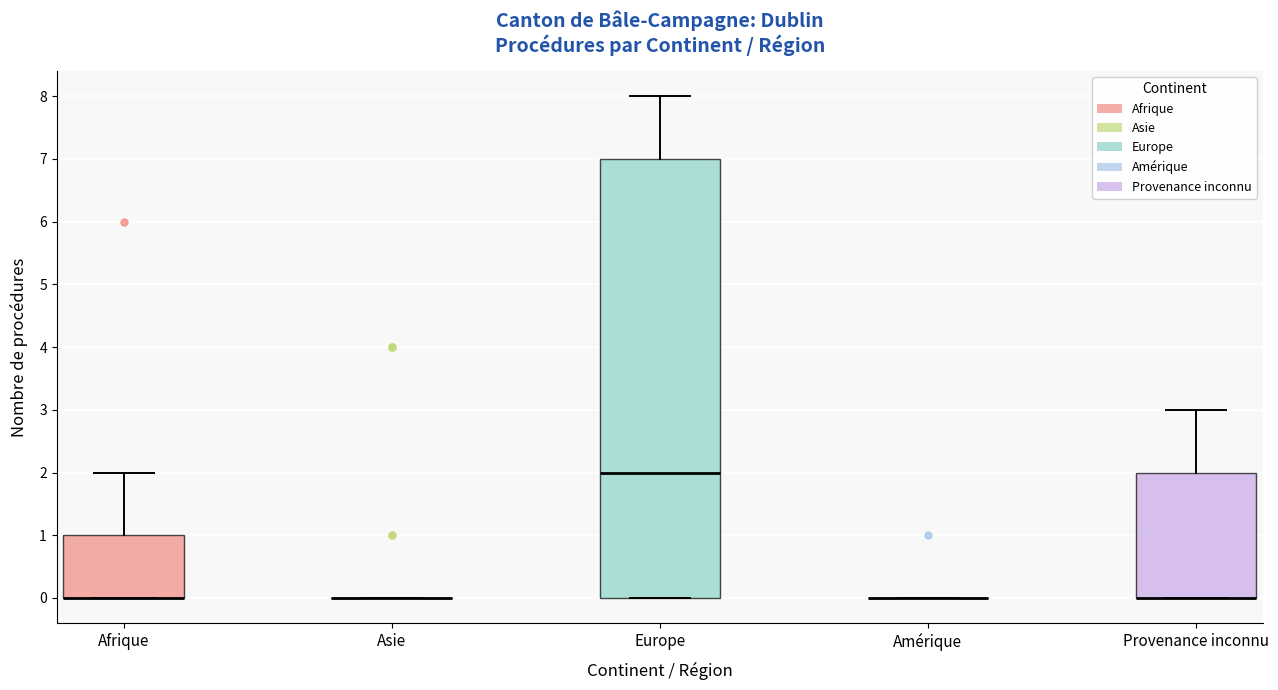

Where is the upper edge of the box for Afrique on the y-axis? The values are not printed on the chart, so give them approximately, as read against the axis.

1